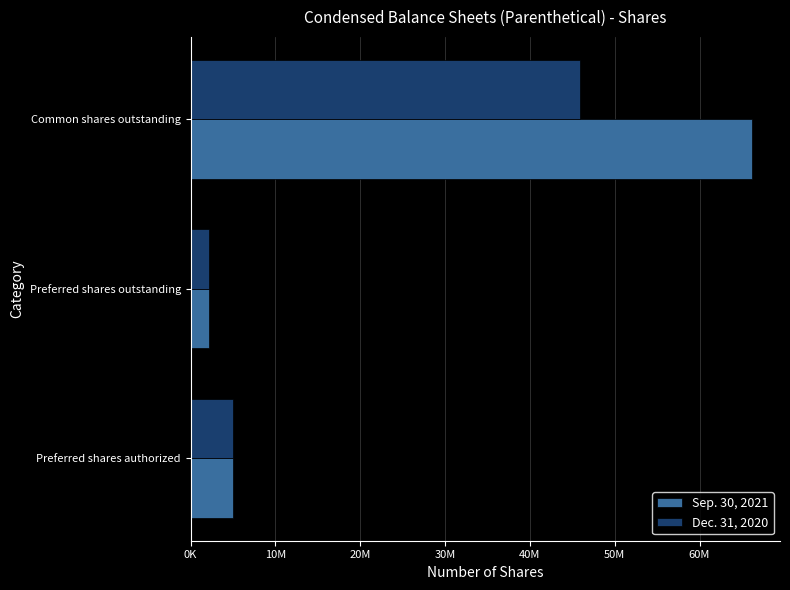

What are all the series names shown in the legend?

Sep. 30, 2021, Dec. 31, 2020